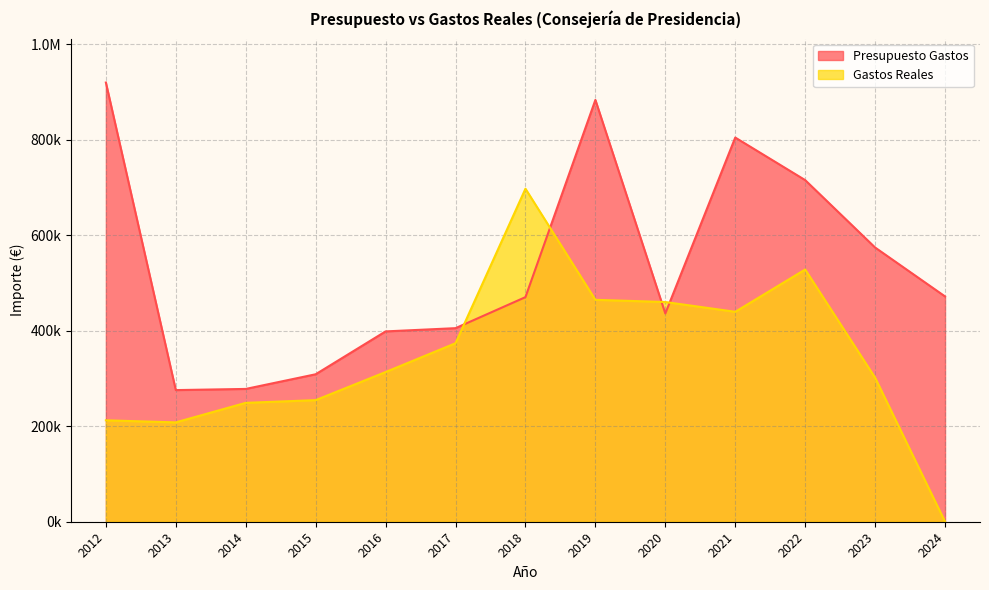

What is the highest value of the Presupuesto Gastos series?

919987.0